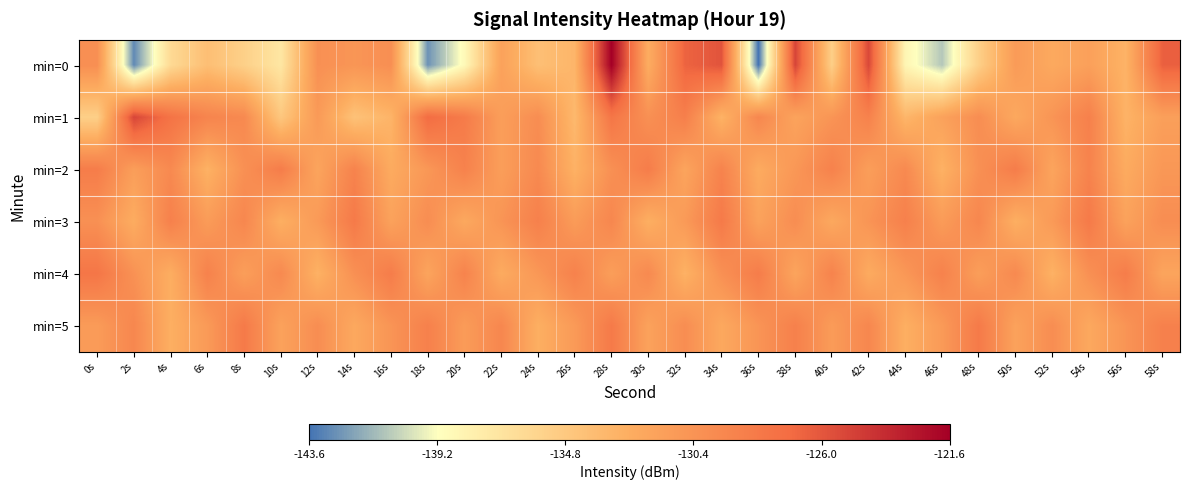

Reading left to right, extract all data points from this chart.

min=0: 0s=-130.0	2s=-142.9	4s=-136.2	6s=-133.9	8s=-135.4	10s=-137.2	12s=-130.1	14s=-130.5	16s=-130.0	18s=-142.6	20s=-138.7	22s=-131.6	24s=-134.0	26s=-133.2	28s=-121.6	30s=-132.5	32s=-126.7	34s=-125.8	36s=-143.5	38s=-125.1	40s=-135.3	42s=-125.3	44s=-138.4	46s=-140.9	48s=-135.3	50s=-131.0	52s=-132.2	54s=-131.4	56s=-133.0	58s=-126.5
min=1: 0s=-135.3	2s=-125.1	4s=-127.7	6s=-129.1	8s=-129.5	10s=-134.7	12s=-130.9	14s=-134.2	16s=-133.1	18s=-127.1	20s=-128.3	22s=-131.2	24s=-129.9	26s=-133.5	28s=-127.9	30s=-130.1	32s=-128.7	34s=-133.0	36s=-129.3	38s=-131.7	40s=-130.5	42s=-128.9	44s=-133.2	46s=-131.6	48s=-129.9	50s=-132.1	52s=-130.5	54s=-128.8	56s=-133.0	58s=-131.3
min=2: 0s=-128.5	2s=-131.2	4s=-129.6	6s=-132.9	8s=-130.1	10s=-128.5	12s=-131.8	14s=-129.0	16s=-132.3	18s=-130.7	20s=-128.9	22s=-131.2	24s=-129.6	26s=-132.9	28s=-130.1	30s=-128.5	32s=-131.8	34s=-129.0	36s=-132.3	38s=-130.7	40s=-128.9	42s=-131.2	44s=-129.6	46s=-132.9	48s=-130.1	50s=-128.5	52s=-131.8	54s=-129.0	56s=-132.3	58s=-130.7
min=3: 0s=-130.1	2s=-132.5	4s=-128.8	6s=-131.0	8s=-129.3	10s=-132.7	12s=-130.9	14s=-128.2	16s=-131.6	18s=-129.9	20s=-132.1	22s=-130.5	24s=-128.8	26s=-131.0	28s=-129.3	30s=-132.7	32s=-130.9	34s=-128.2	36s=-131.6	38s=-129.9	40s=-132.1	42s=-130.5	44s=-128.8	46s=-131.0	48s=-129.3	50s=-132.7	52s=-130.9	54s=-128.2	56s=-131.6	58s=-129.9
min=4: 0s=-127.9	2s=-130.2	4s=-132.6	6s=-128.9	8s=-131.2	10s=-129.6	12s=-132.9	14s=-130.1	16s=-128.5	18s=-131.8	20s=-129.0	22s=-132.3	24s=-130.7	26s=-128.9	28s=-131.2	30s=-129.6	32s=-132.9	34s=-130.1	36s=-128.5	38s=-131.8	40s=-129.0	42s=-132.3	44s=-130.7	46s=-128.9	48s=-131.2	50s=-129.6	52s=-132.9	54s=-130.1	56s=-128.5	58s=-131.8
min=5: 0s=-131.0	2s=-129.3	4s=-132.7	6s=-130.9	8s=-128.2	10s=-131.6	12s=-129.9	14s=-132.1	16s=-130.5	18s=-128.8	20s=-131.0	22s=-129.3	24s=-132.7	26s=-130.9	28s=-128.2	30s=-131.6	32s=-129.9	34s=-132.1	36s=-130.5	38s=-128.8	40s=-131.0	42s=-129.3	44s=-132.7	46s=-130.9	48s=-128.2	50s=-131.6	52s=-129.9	54s=-132.1	56s=-130.5	58s=-128.8